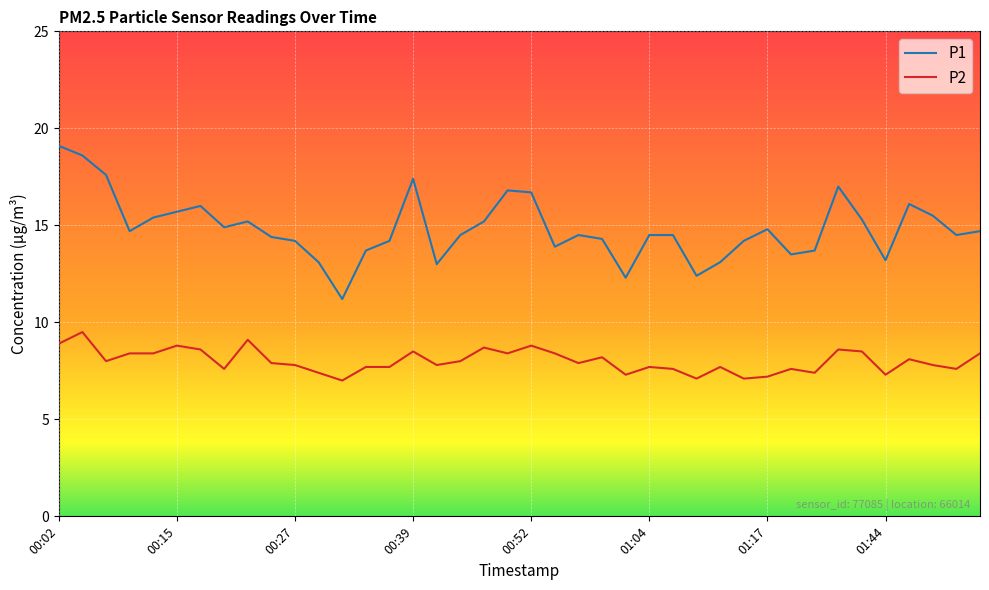

Which series has the largest range (max minus min)?

P1